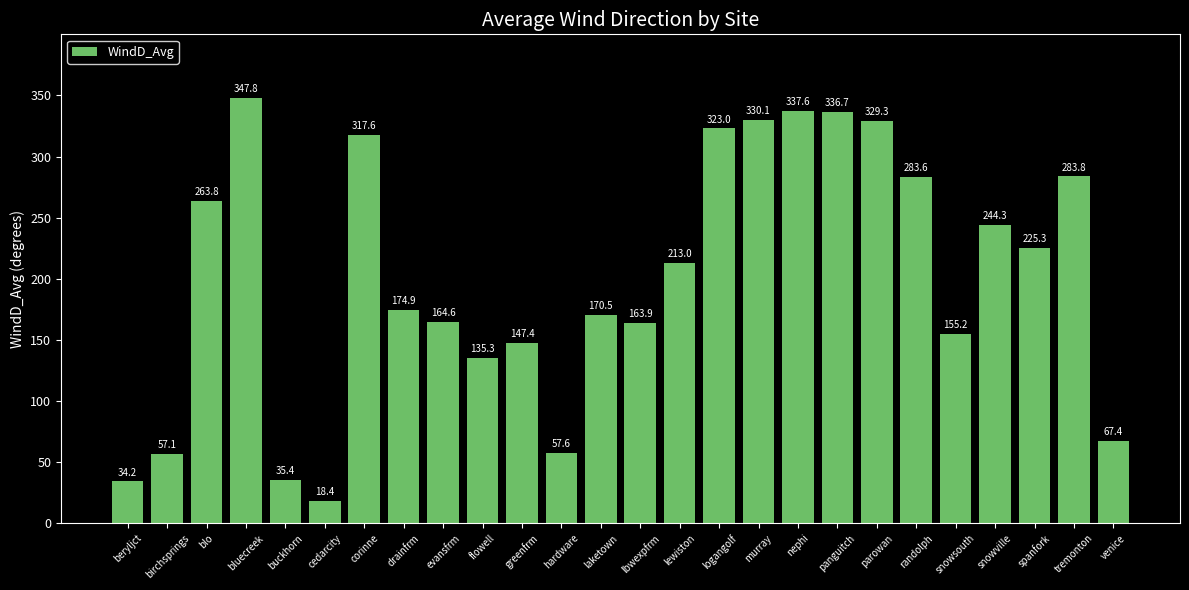

At which label does the data first exceed 213?

blo